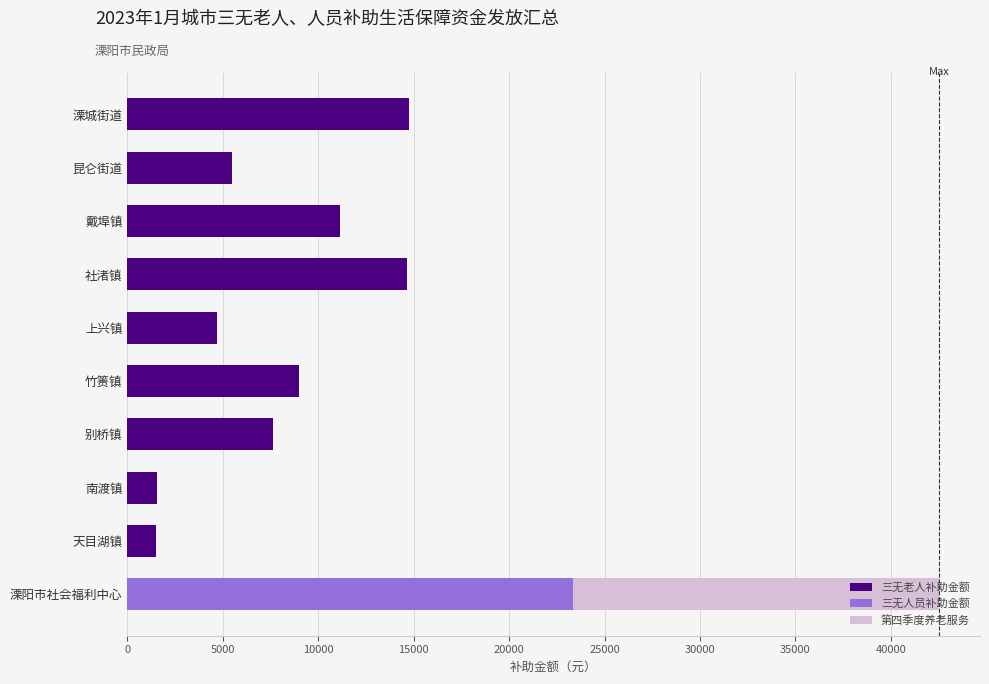

What is the sum of all 三无老人补助金额 values?

70393